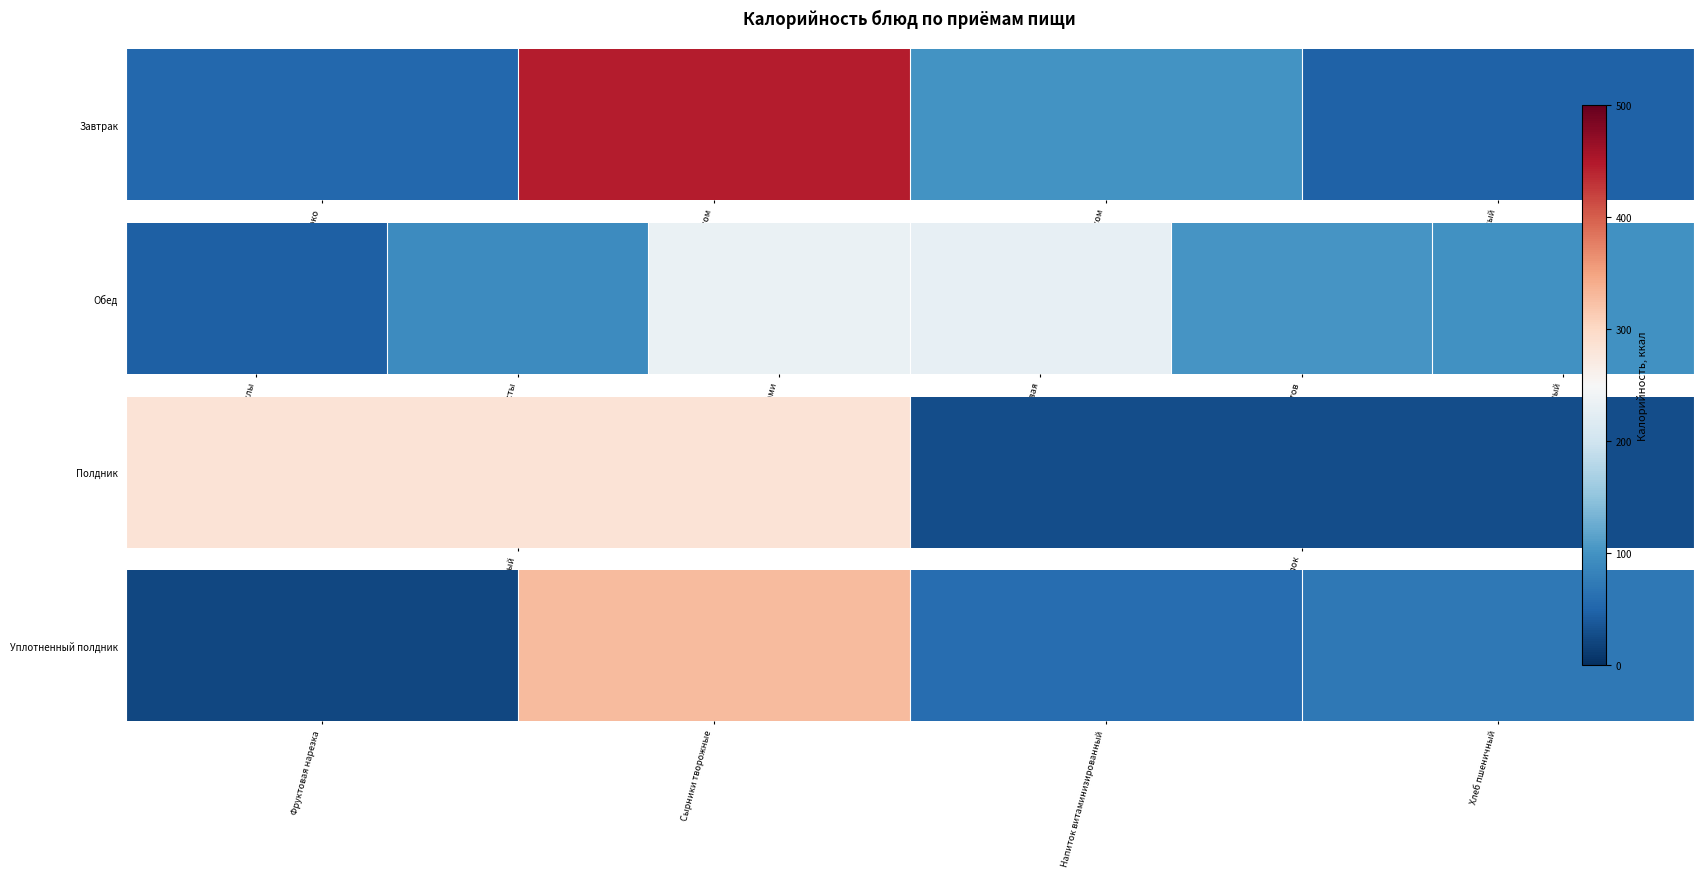

What is the change in value from Фруктовая нарезка to Хлеб пшеничный?

+48.0